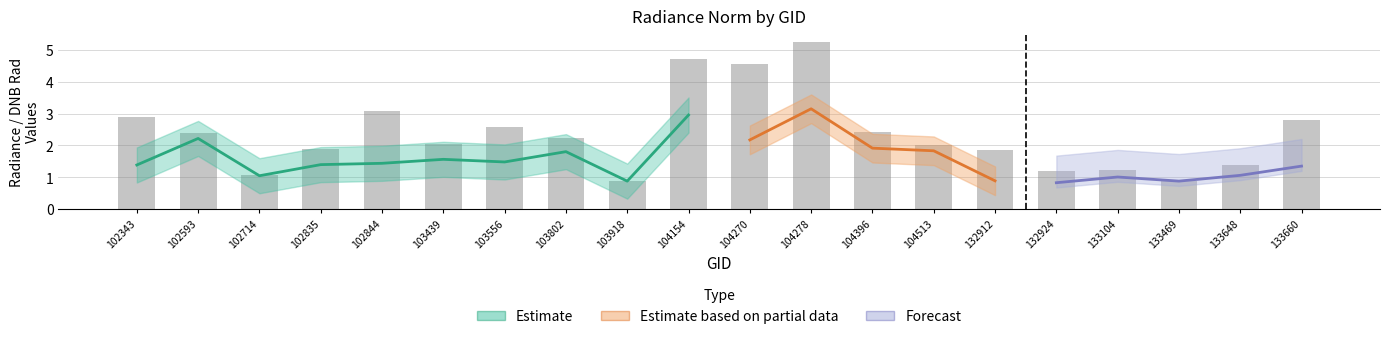

Are the bars grouped side by side (vs. stacked)?

Yes